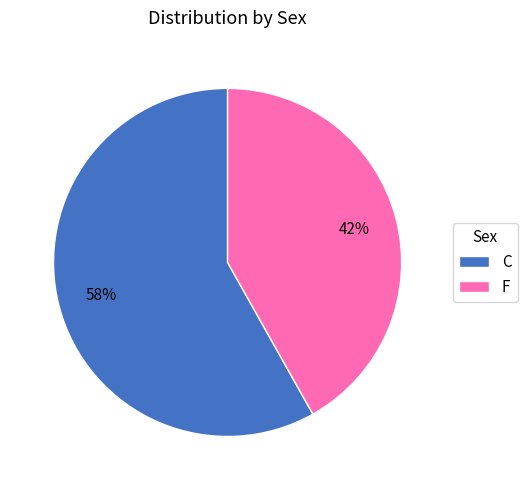

Do C and F together represent more than half of the pie?

Yes